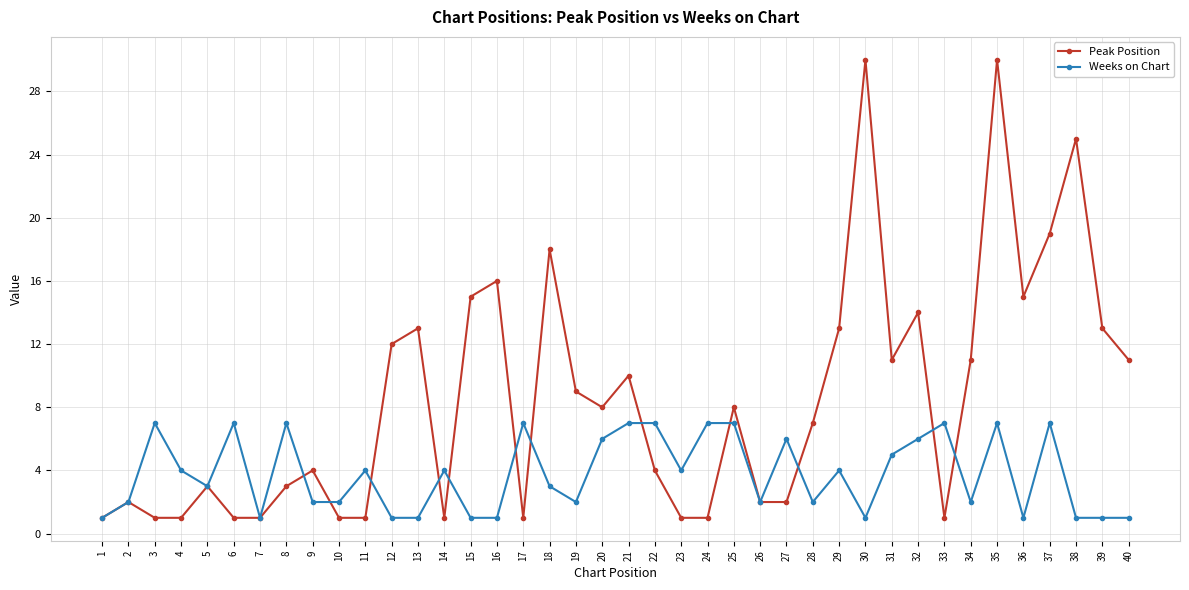

Is this an area chart (filled region under the line)?

No